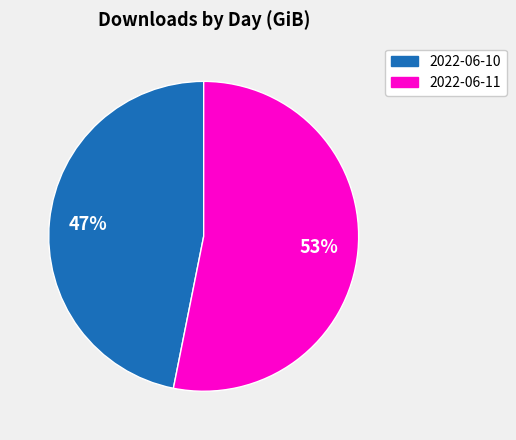

Rank the categories by value from lowest to highest.

2022-06-10, 2022-06-11